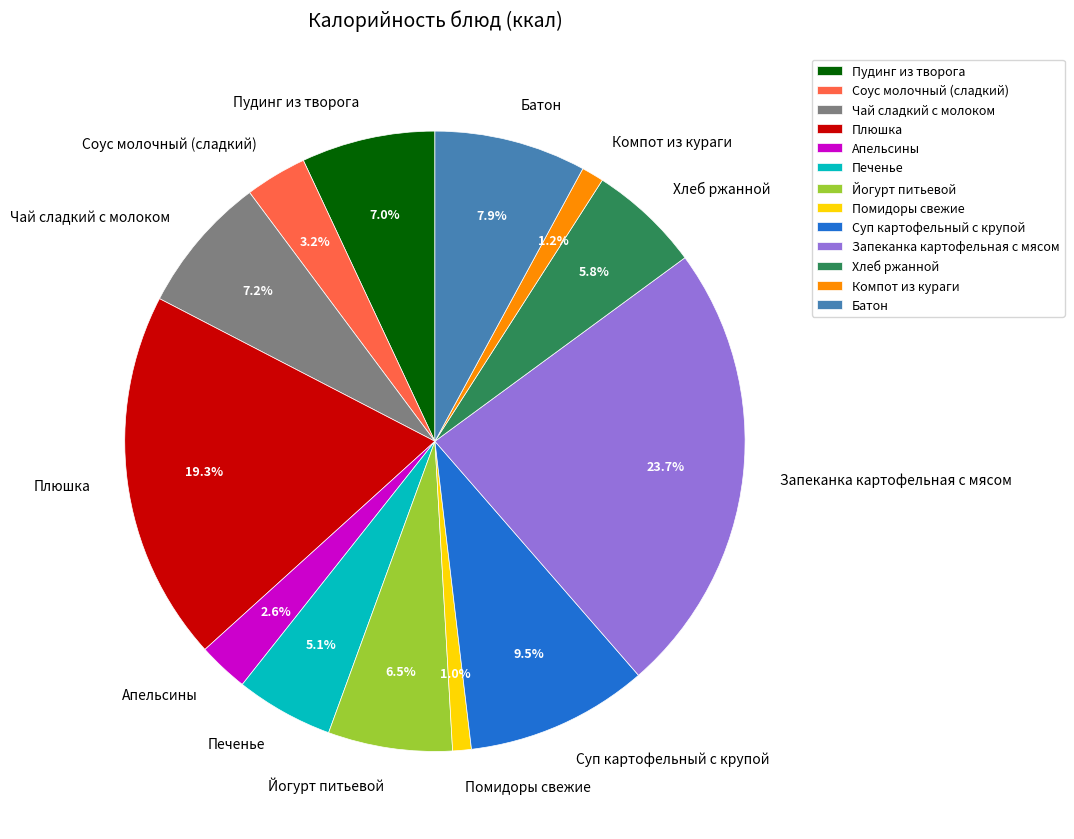

To the nearest percent, what is the difference between the Суп картофельный с крупой and Батон slice percentages?

2%